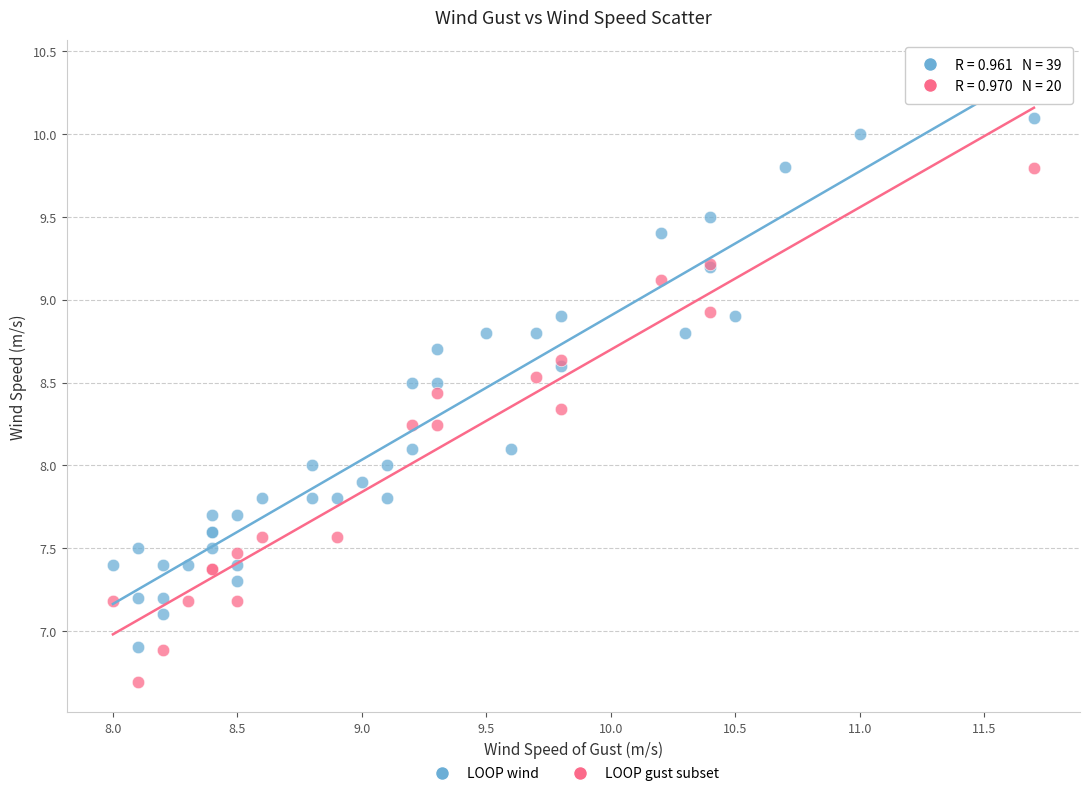

Which series reaches the maximum Y coordinate?

LOOP wind